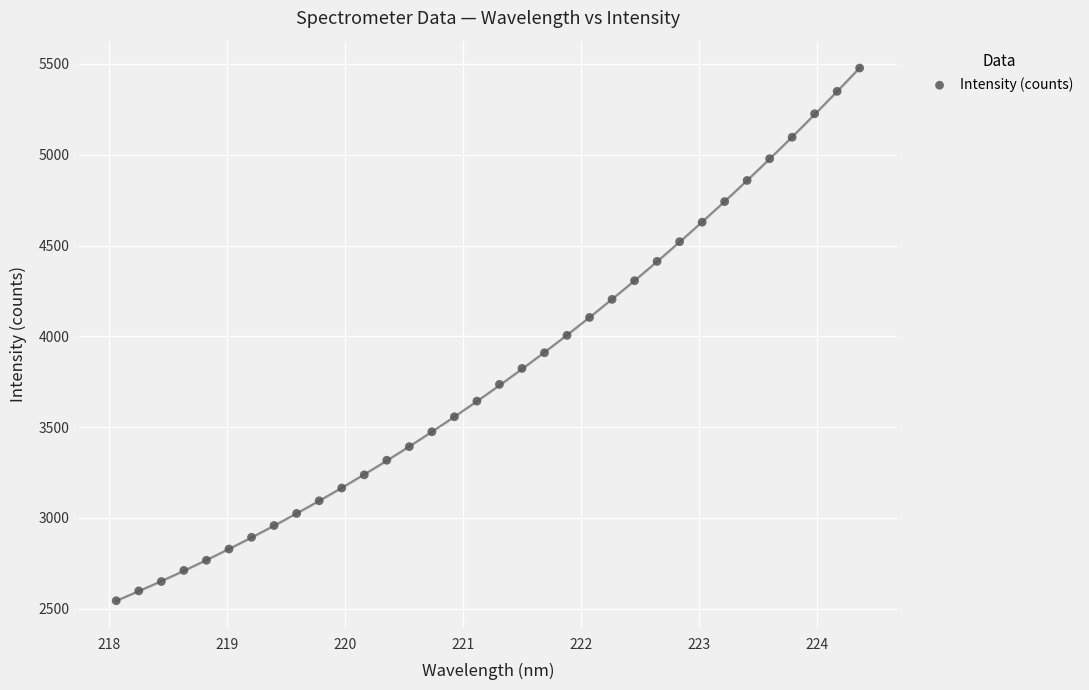

What is the range of X values (max minus min)?

6.3